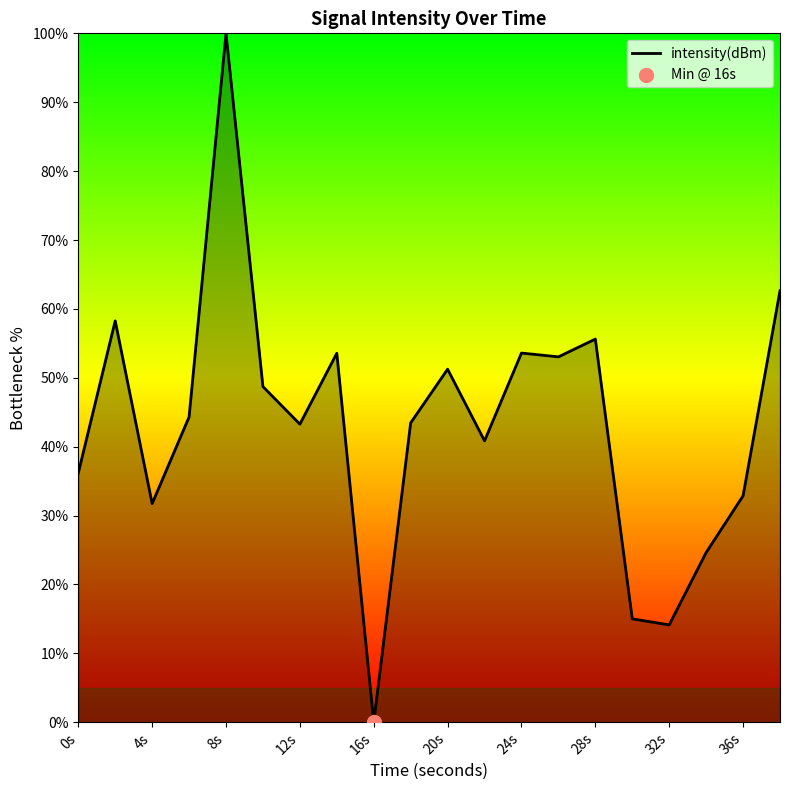

What is the maximum value shown in the chart?

100.0